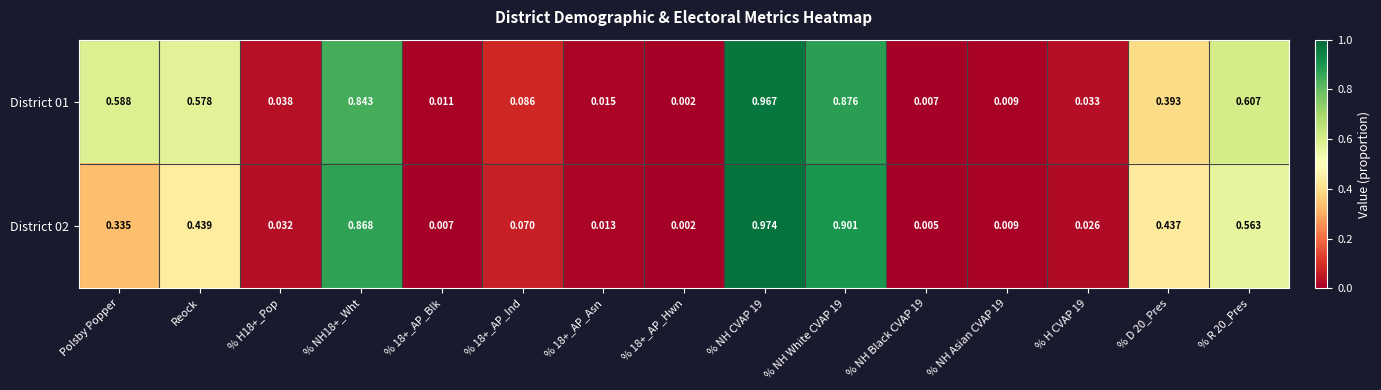

Count the number of categories in the chart.

15